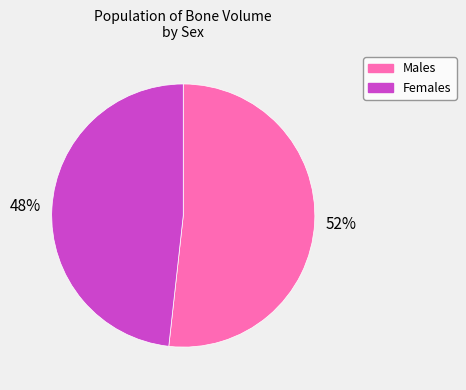

Which slice is the smallest?

Females